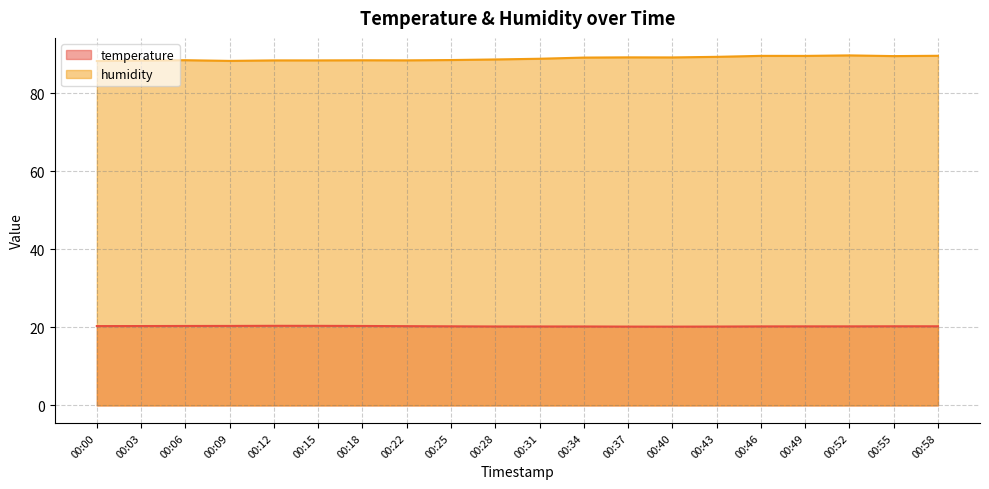

Which series has the largest range (max minus min)?

humidity